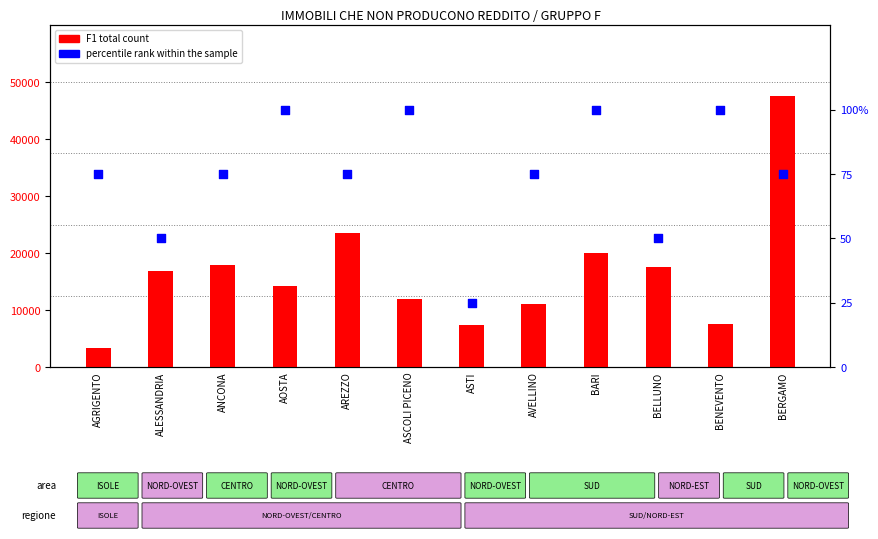

What are all the series names shown in the legend?

F1 total count, percentile rank within the sample